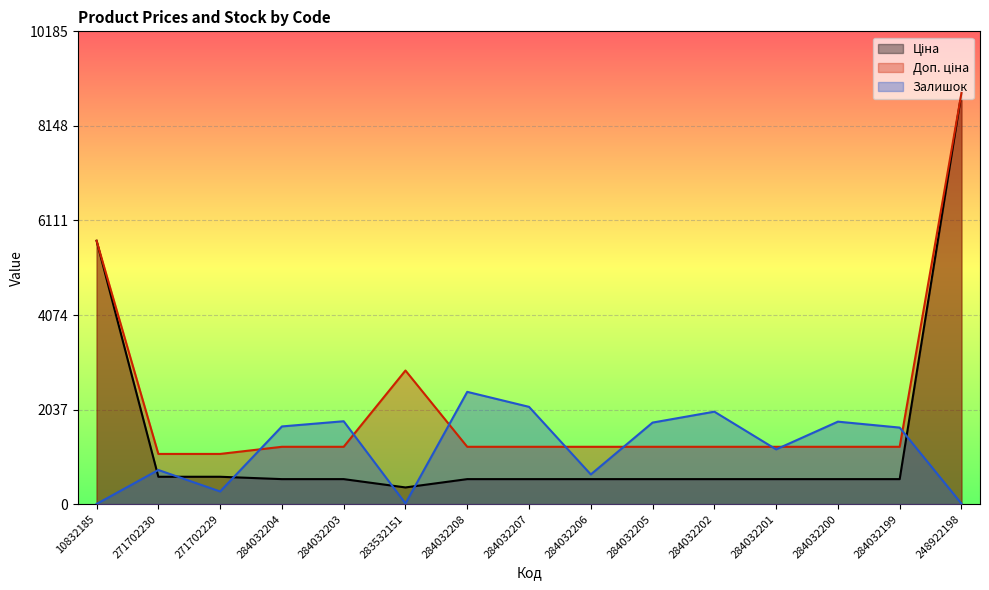

True or false: Доп. ціна and Ціна intersect in this chart.

False